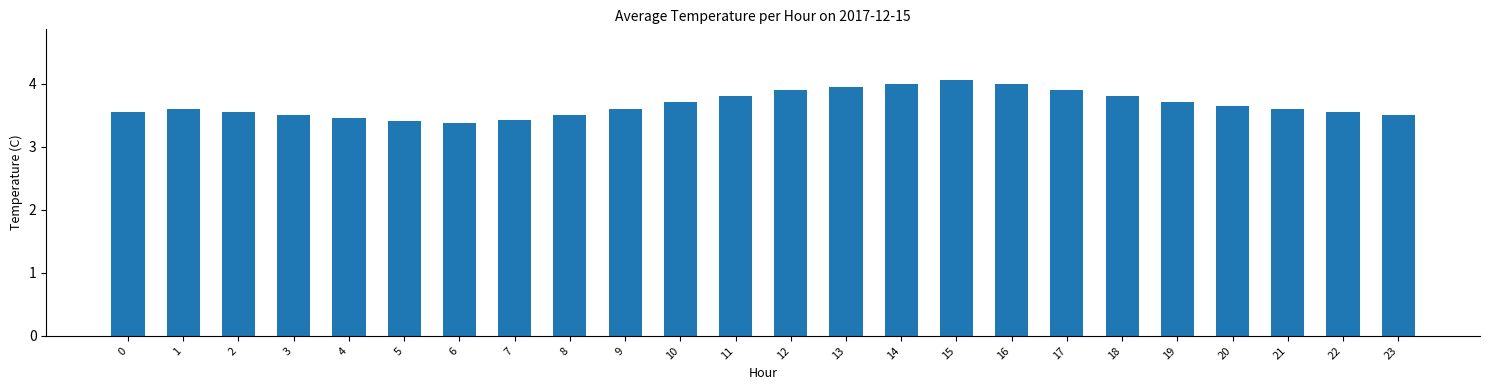

What is the sum of the values at 9 and 18?

7.4